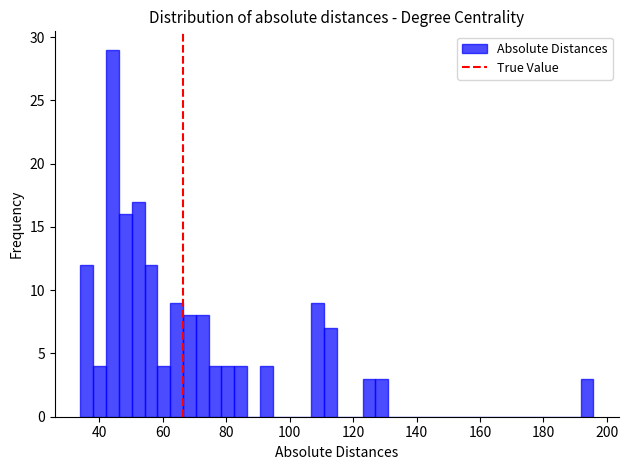

Read against the x-axis, roughly where is the centre of the tallest bar?

44